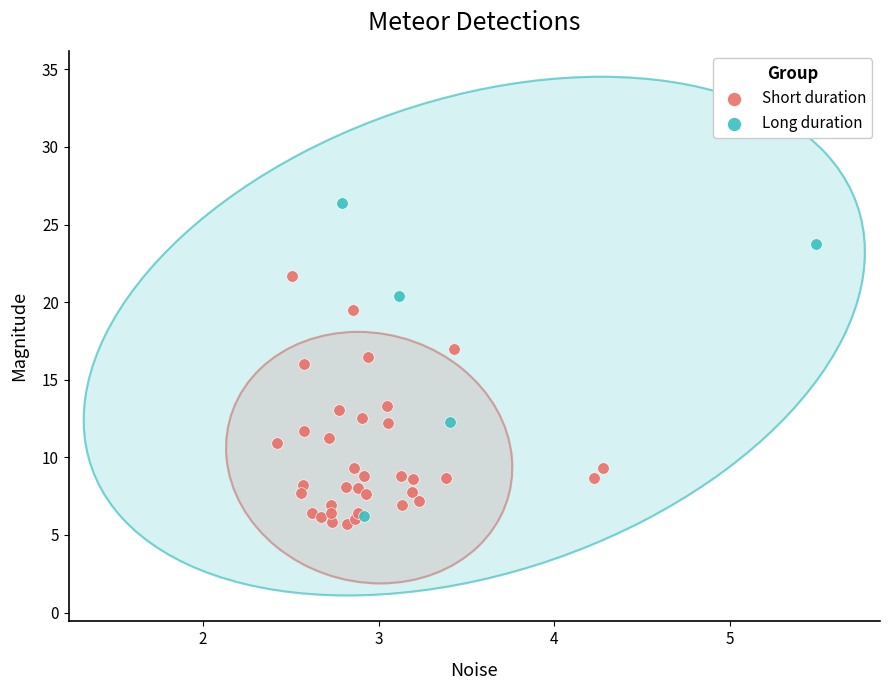

Which series has the largest Y range (max minus min)?

Long duration